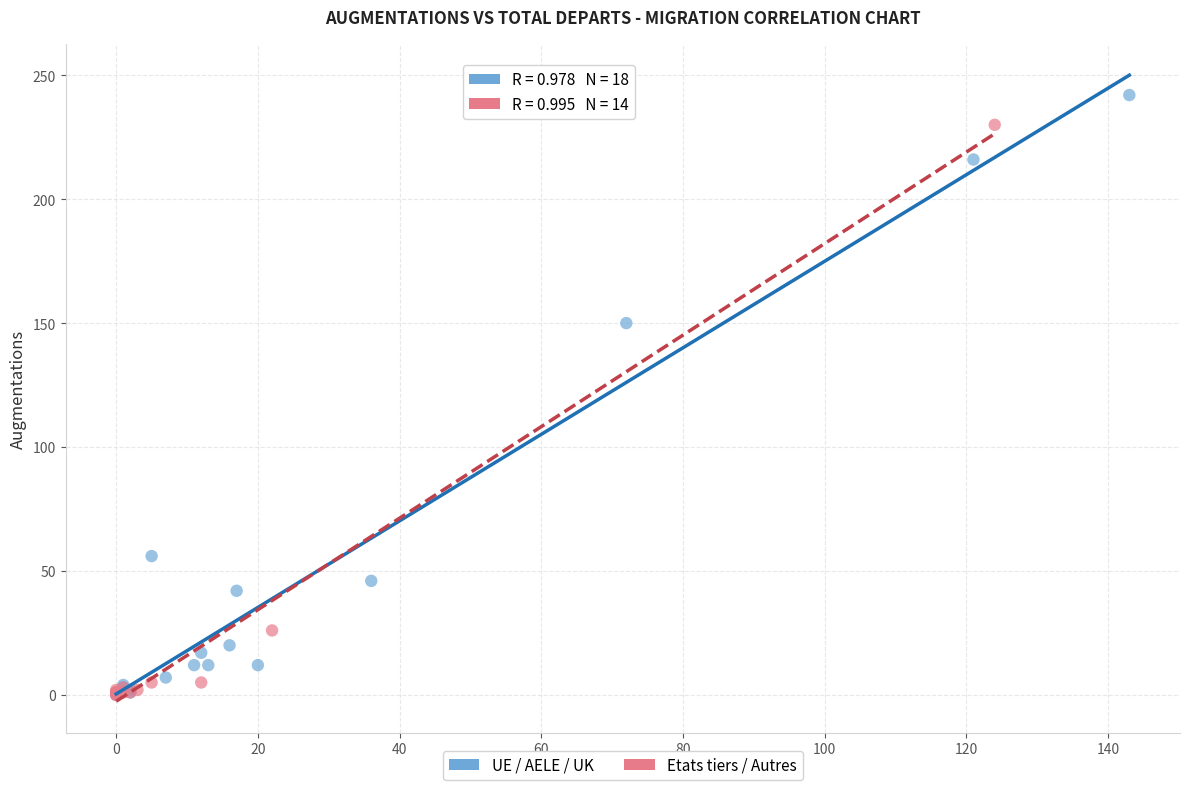

Which series contains the highest Y value?

UE / AELE / UK